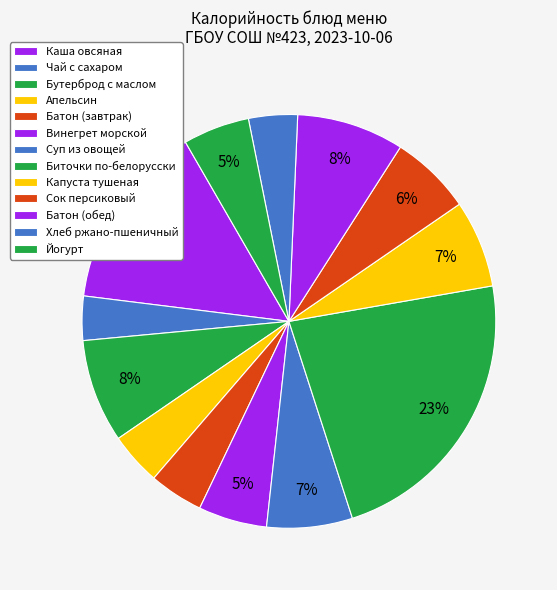

How many segments does this pie chart have?

13